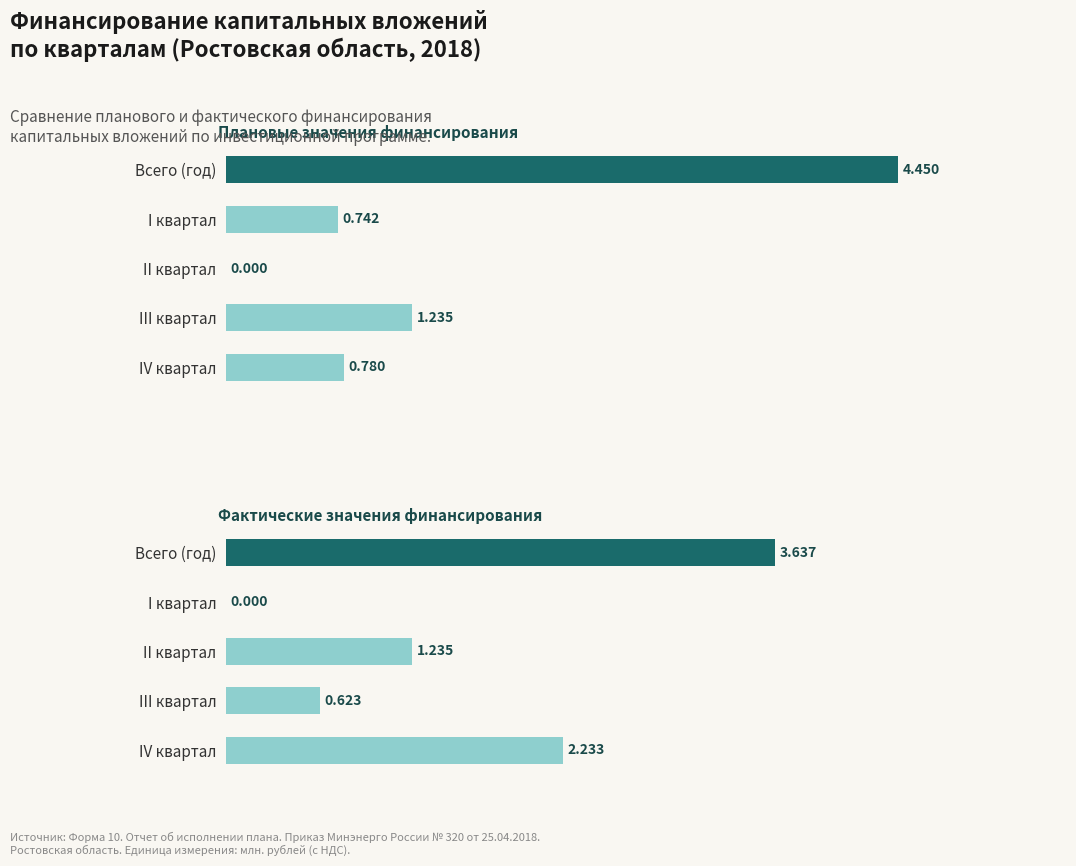

How many categories are shown in the chart?

5